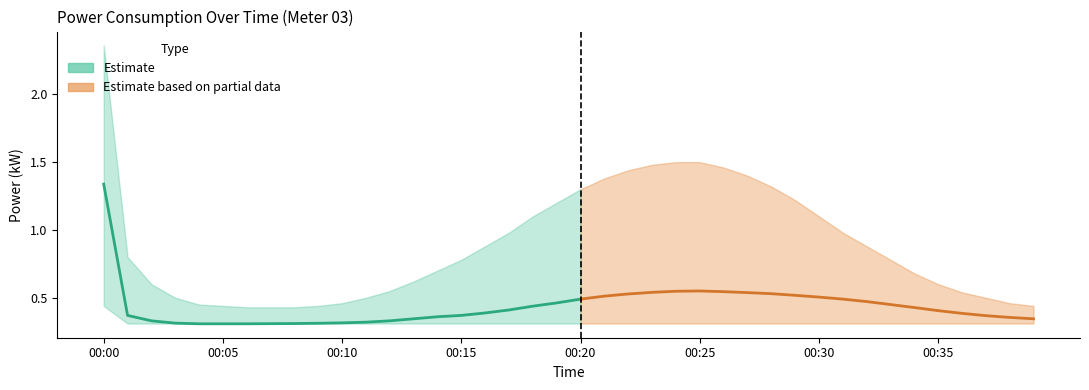

True or false: power_upper has more than 2 points higher than both neighbors.

False